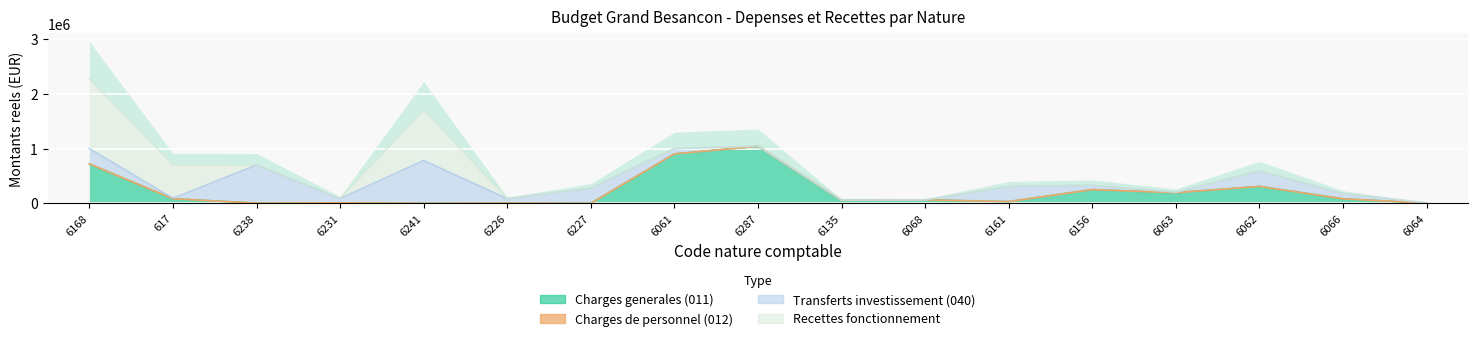

What is the label of the 16th point from the right?

617